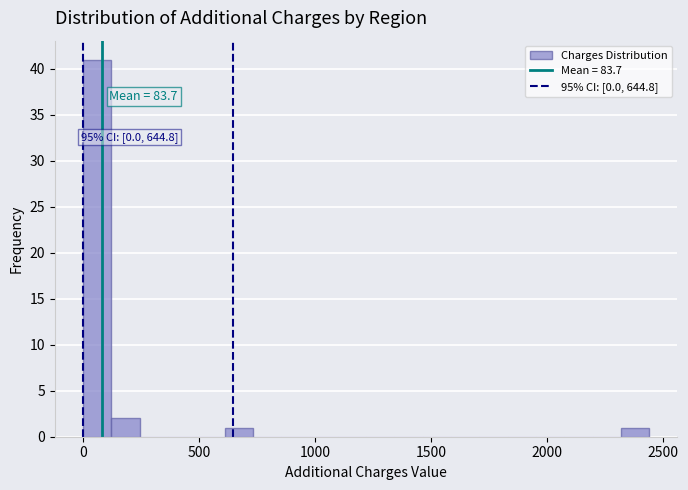

Read against the x-axis, roughly where is the centre of the tallest bar?

50